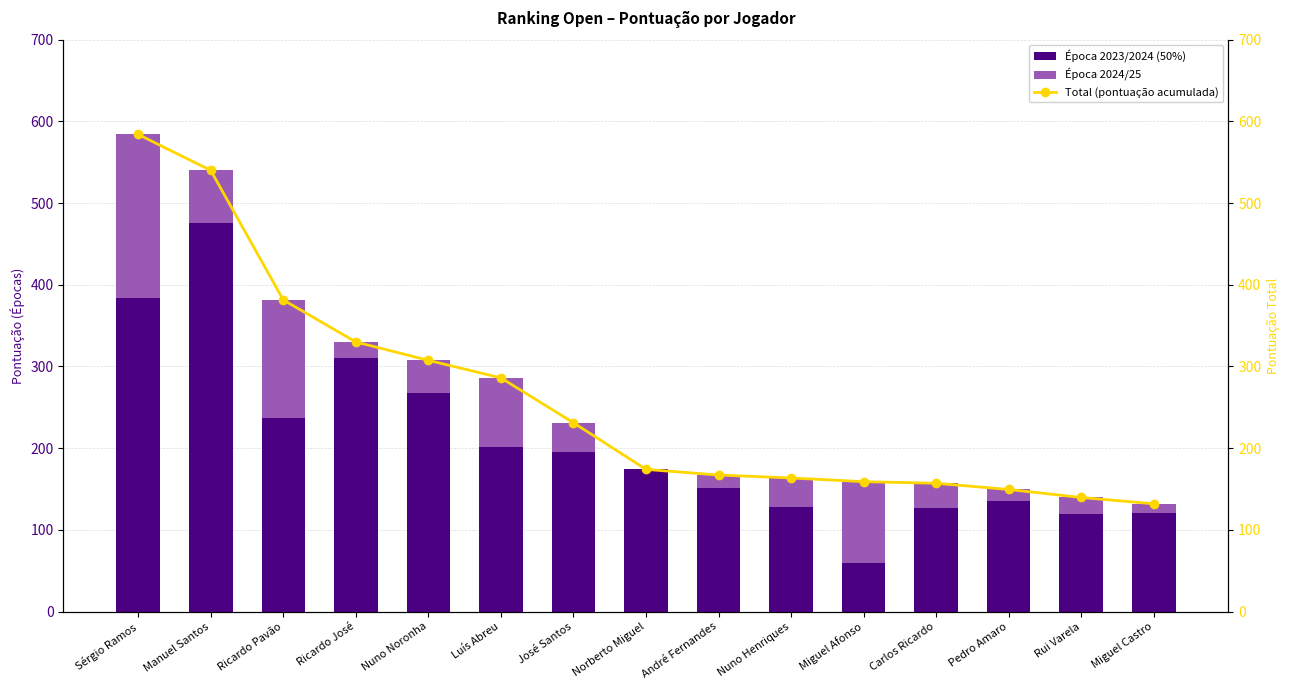

How many categories are shown in the chart?

15